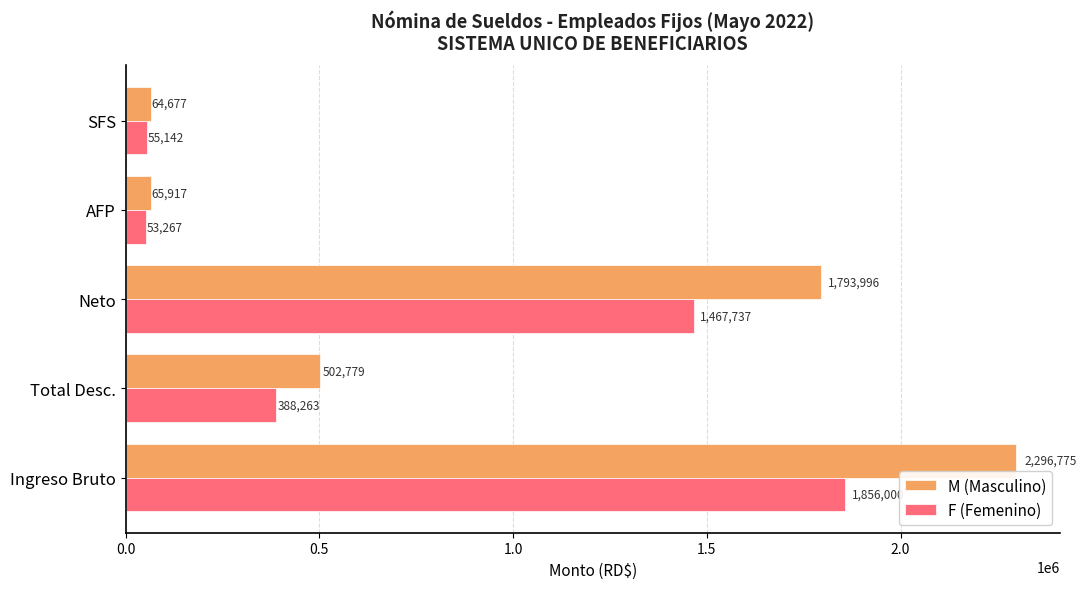

What is the difference between the maximum and second lowest values in the M (Masculino) series?

2230857.6